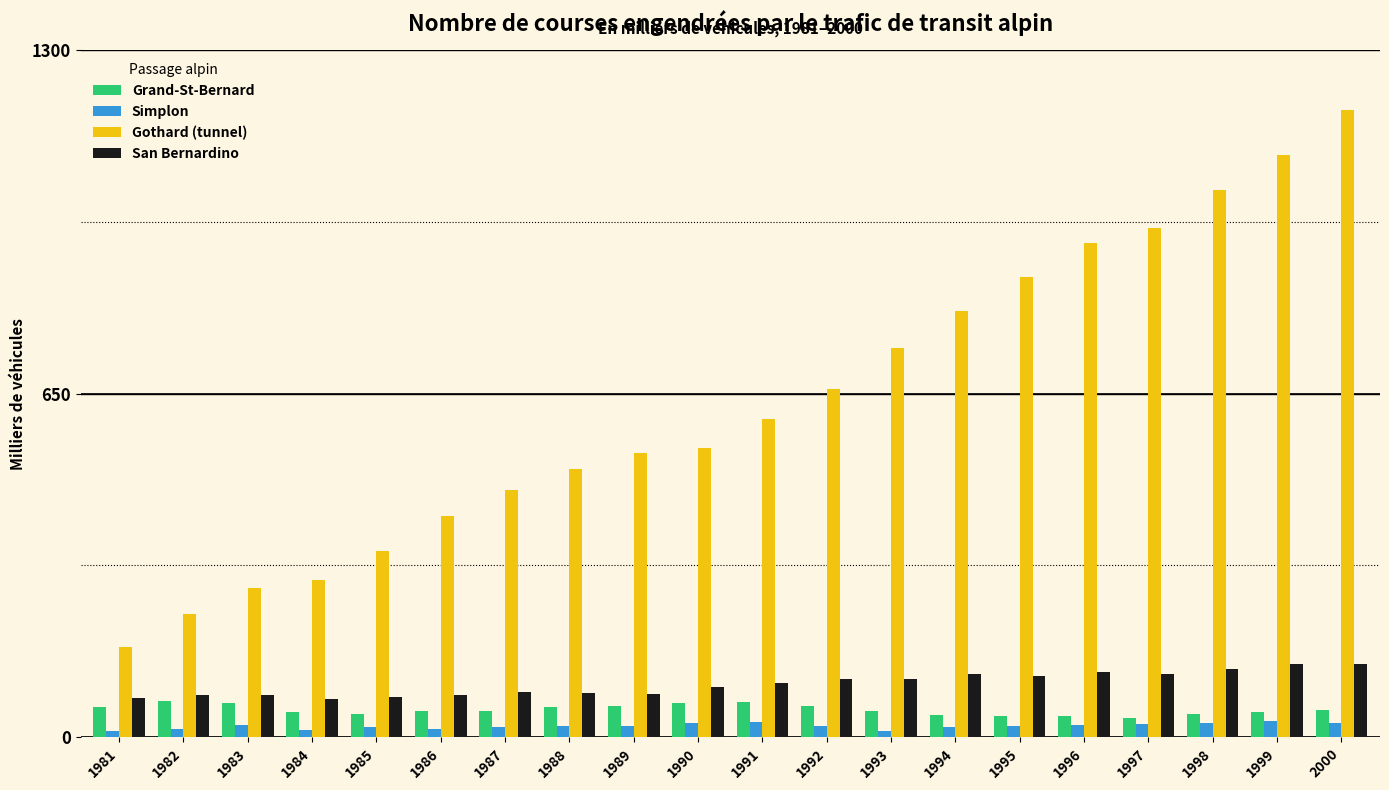

Which series changed the most between 1986 and 2000?

Gothard (tunnel)